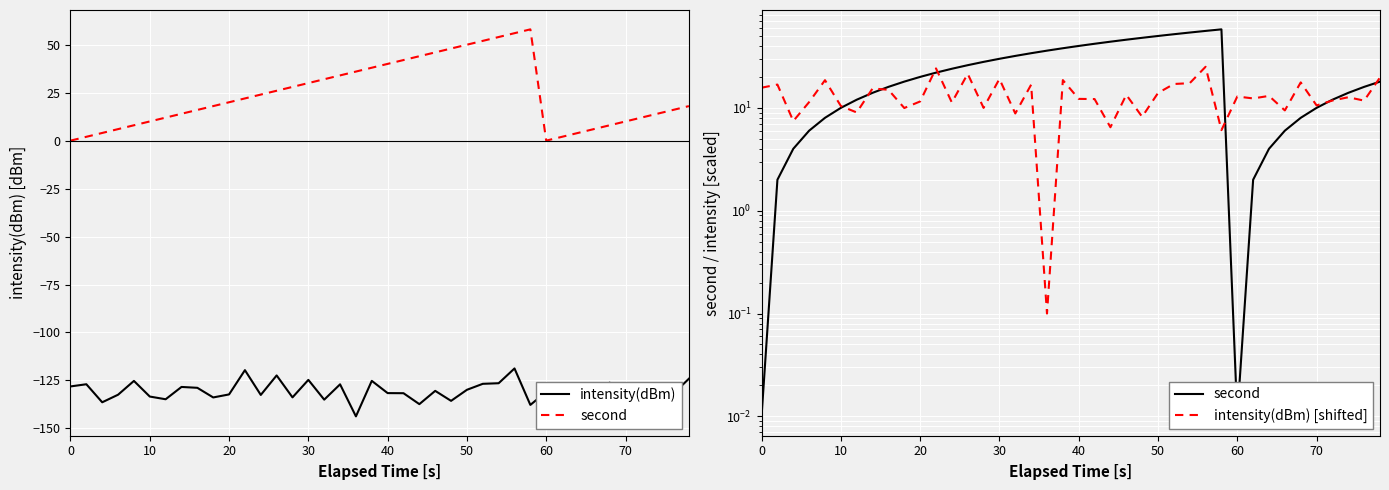

Reading left to right, transcribe all the data shown in this chart.

intensity(dBm): -128.1	-127.0	-136.4	-132.4	-125.2	-133.4	-134.8	-128.4	-128.8	-133.9	-132.3	-119.6	-132.6	-122.4	-133.8	-124.7	-135.0	-127.0	-143.7	-125.2	-131.6	-131.7	-137.3	-130.4	-135.6	-129.9	-126.8	-126.5	-118.7	-137.8	-130.9	-131.5	-130.8	-134.4	-126.1	-133.3	-132.0	-131.1	-132.1	-124.1
second: 0.0	2.0	4.0	6.0	8.0	10.0	12.0	14.0	16.0	18.0	20.0	22.0	24.0	26.0	28.0	30.0	32.0	34.0	36.0	38.0	40.0	42.0	44.0	46.0	48.0	50.0	52.0	54.0	56.0	58.0	0.0	2.0	4.0	6.0	8.0	10.0	12.0	14.0	16.0	18.0
intensity(dBm) [shifted]: 15.7	16.8	7.4	11.4	18.6	10.4	9.0	15.4	15.0	10.0	11.5	24.2	11.3	21.4	10.0	19.1	8.8	16.8	0.1	18.6	12.2	12.2	6.5	13.4	8.2	13.9	17.1	17.4	25.1	6.1	12.9	12.4	13.1	9.4	17.7	10.6	11.8	12.7	11.8	19.7